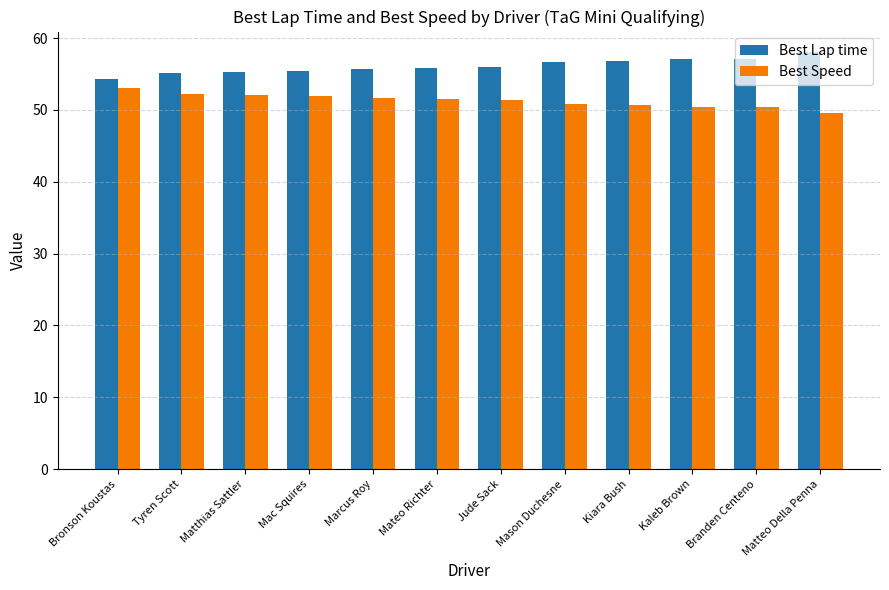

What is the label of the 10th bar from the right?

Matthias Sattler